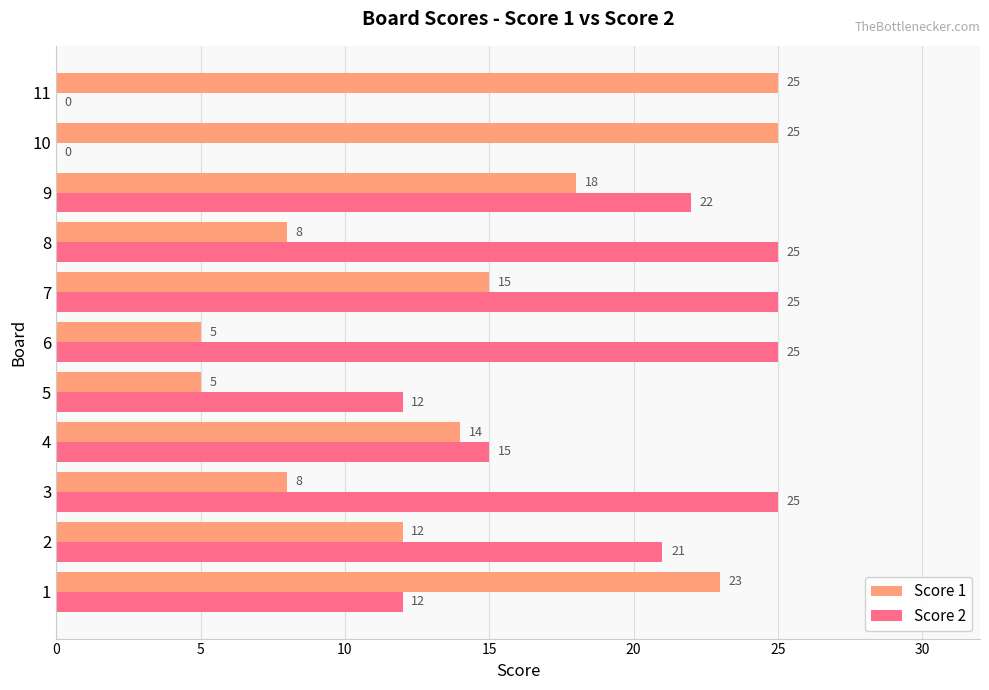

Which series changed the most between 2 and 9?

Score 1